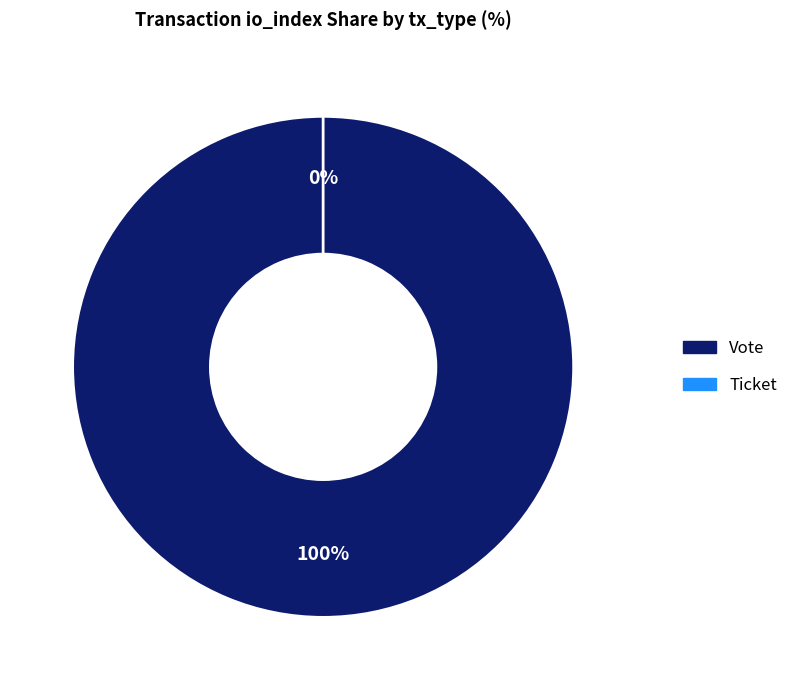

To the nearest percent, what is the difference between the Vote and Ticket slice percentages?

100%